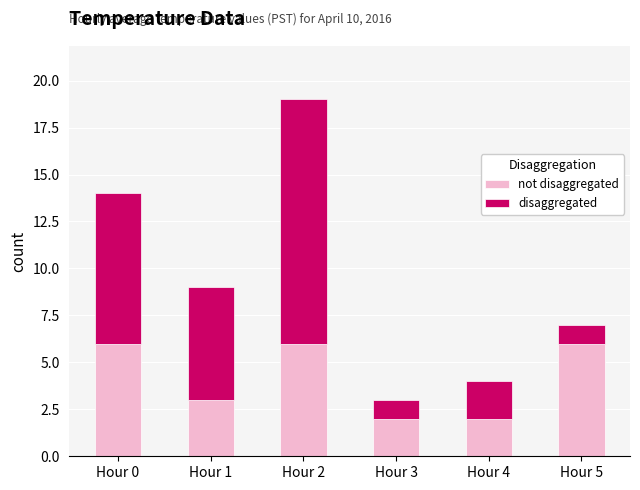

At which category is the sum across all series the highest?

Hour 2